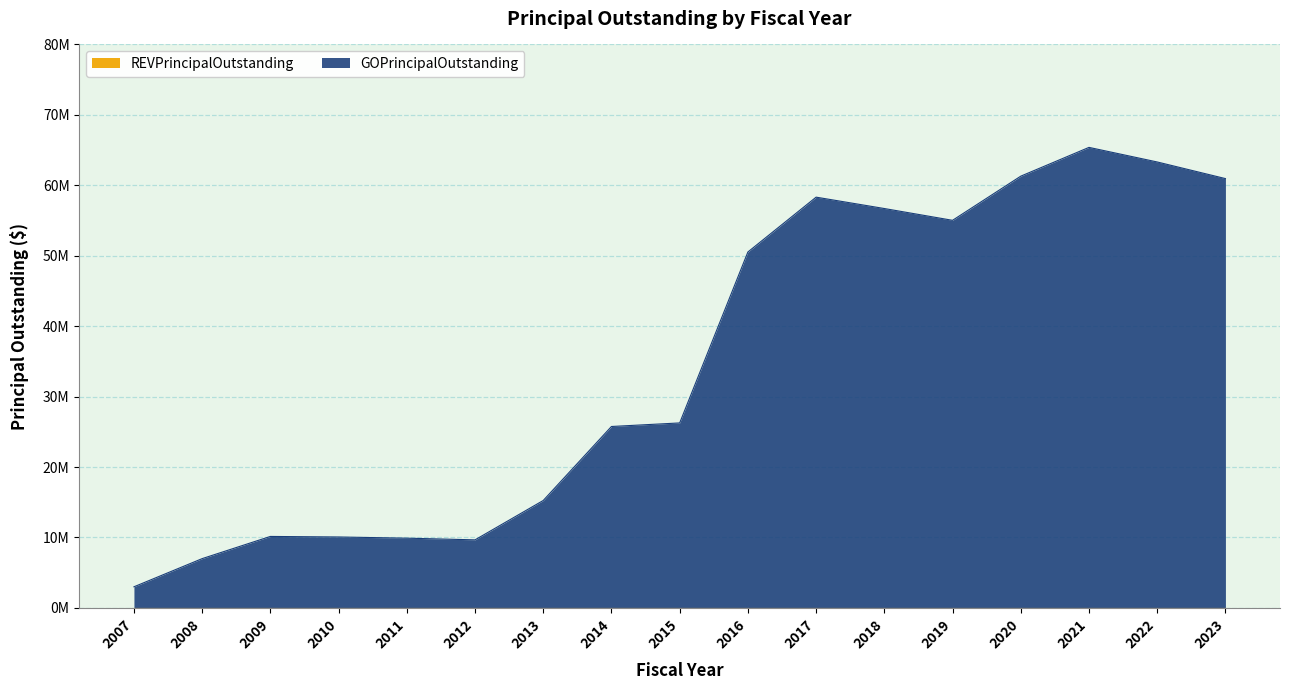

What is the value of the 1st point from the left?

3000000